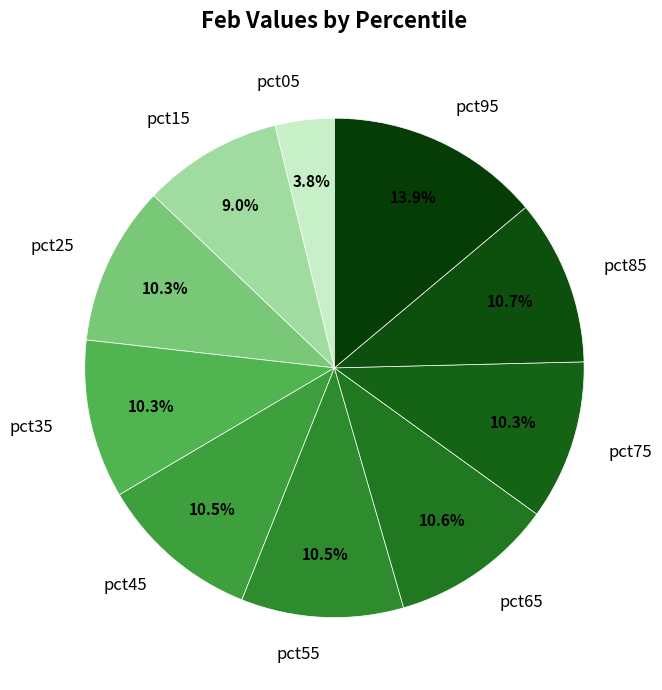

How much of the chart is everything except pct35?

89.7%